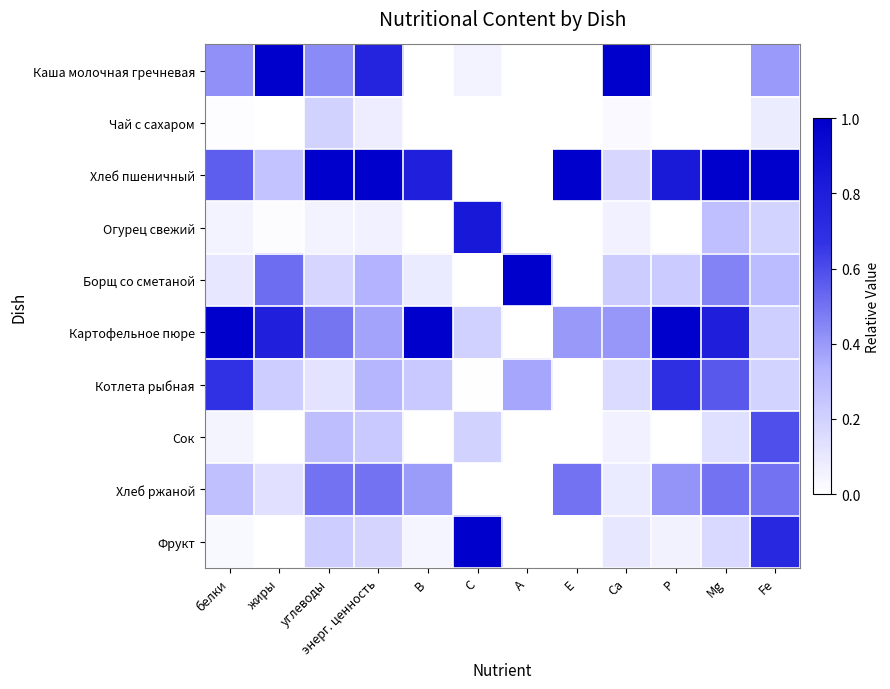

Which series changed the most between белки and Fe?

Картофельное пюре